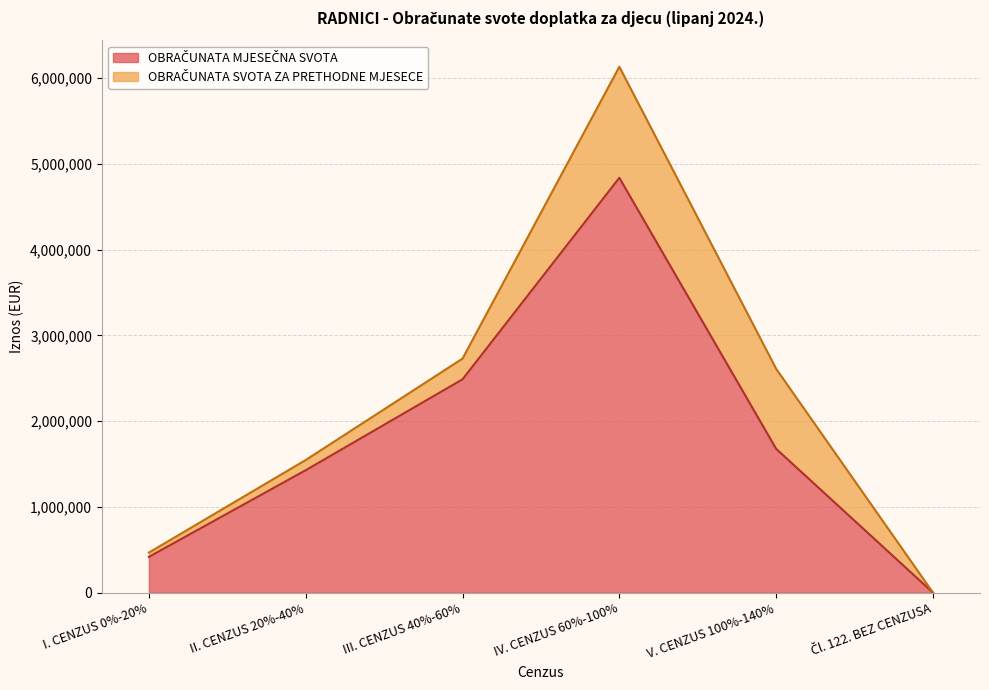

What is the change in value from I. CENZUS 0%-20% to II. CENZUS 20%-40%?

+1010301.6